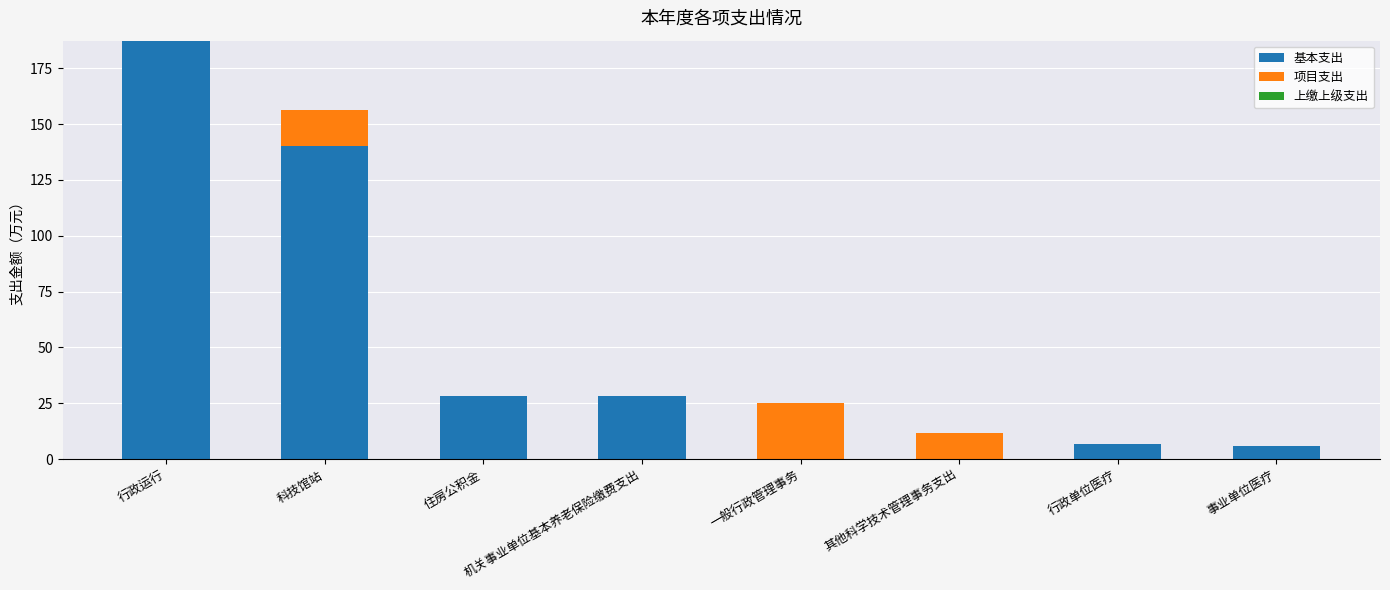

At which label is 基本支出 closest to 93?

科技馆站